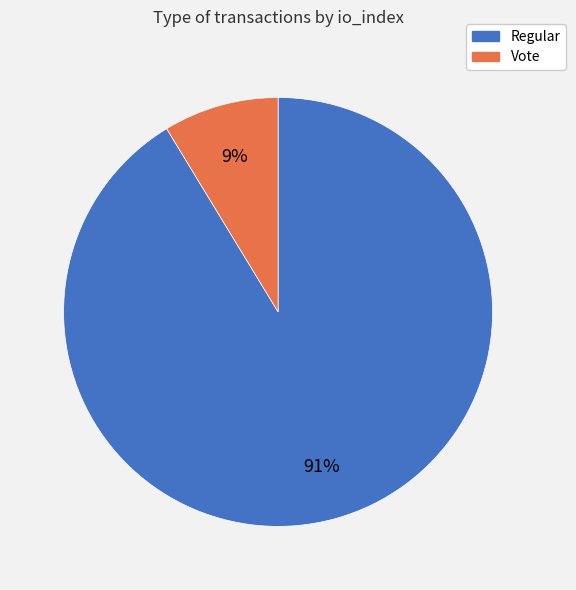

Which has a higher value, Vote or Regular?

Regular